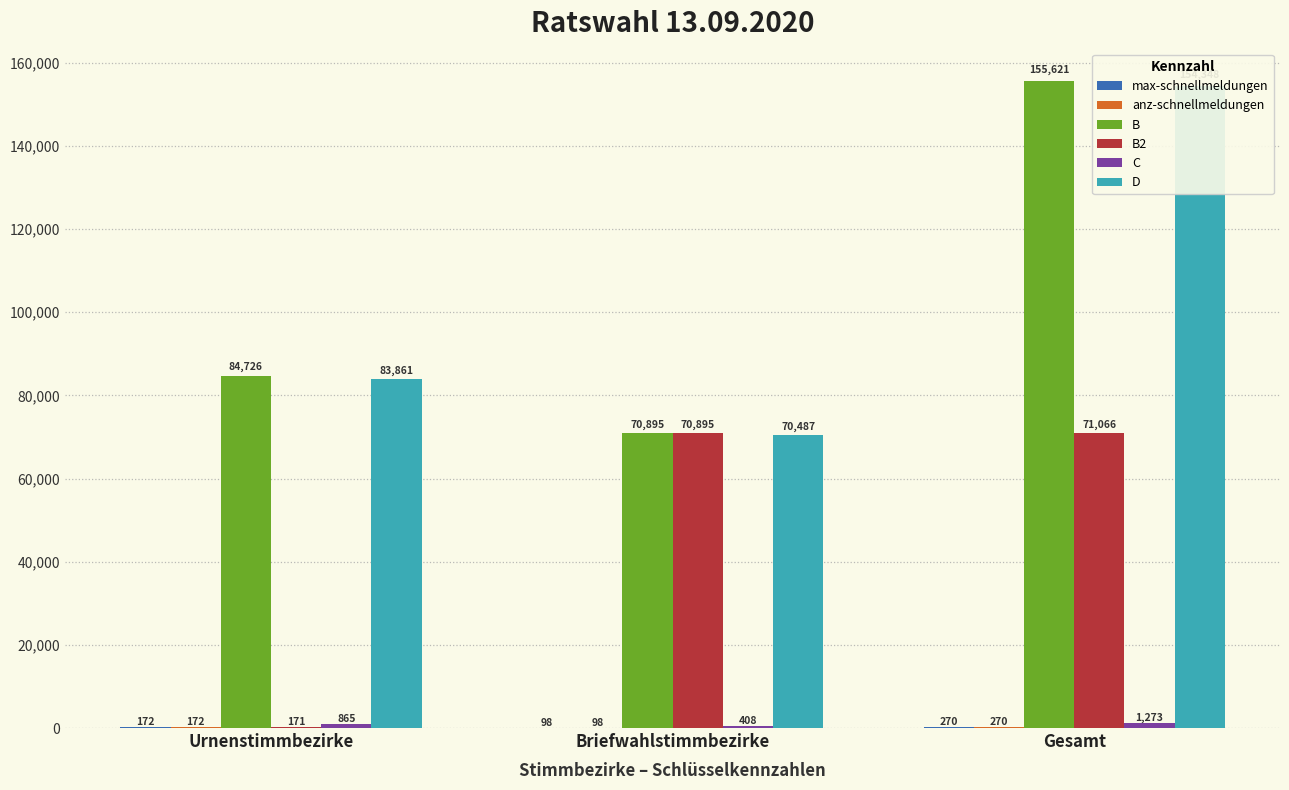

The value of max-schnellmeldungen at Briefwahlstimmbezirke is 98. True or false?

True